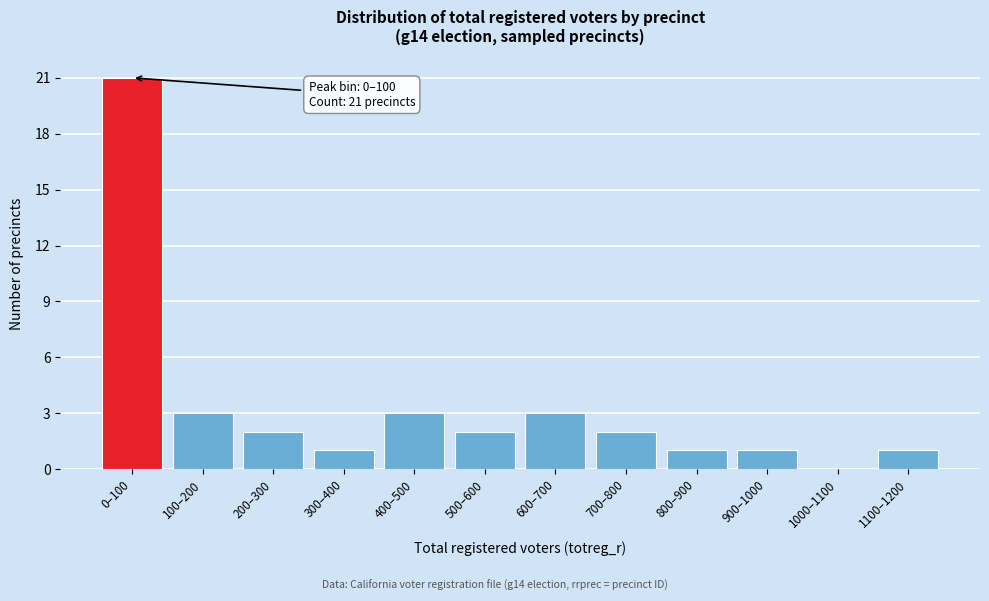

Reading left to right, list all the values displayed in this chart.

0–100=21	100–200=3	200–300=2	300–400=1	400–500=3	500–600=2	600–700=3	700–800=2	800–900=1	900–1000=1	1000–1100=0	1100–1200=1